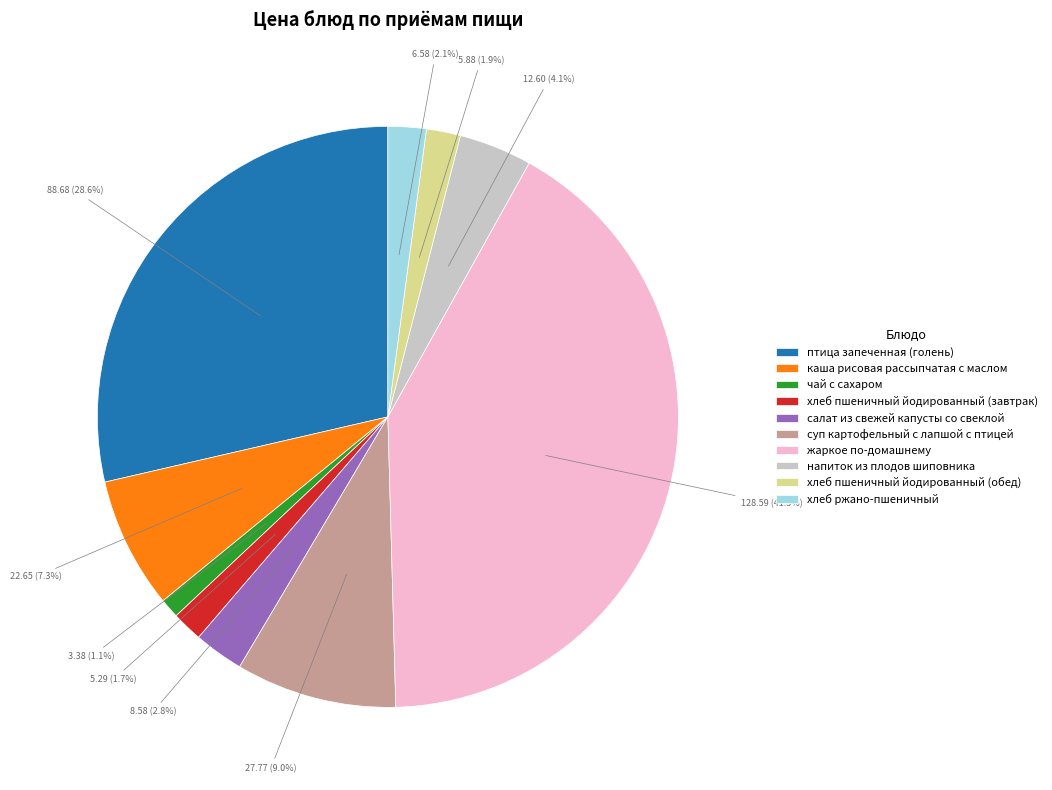

Approximately how many times larger is the value at хлеб пшеничный йодированный (обед) compared to салат из свежей капусты со свеклой?

0.7